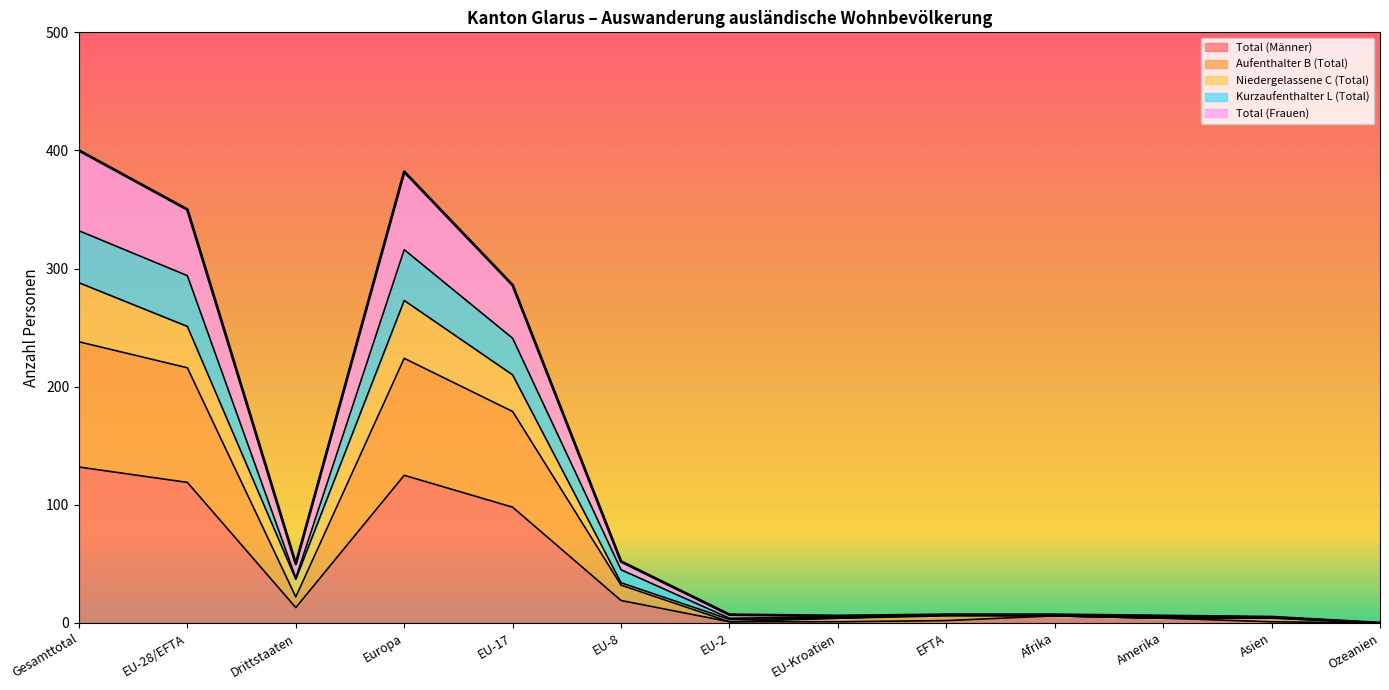

Is it true that Total (Männer) equals 81 at Gesamttotal?

False